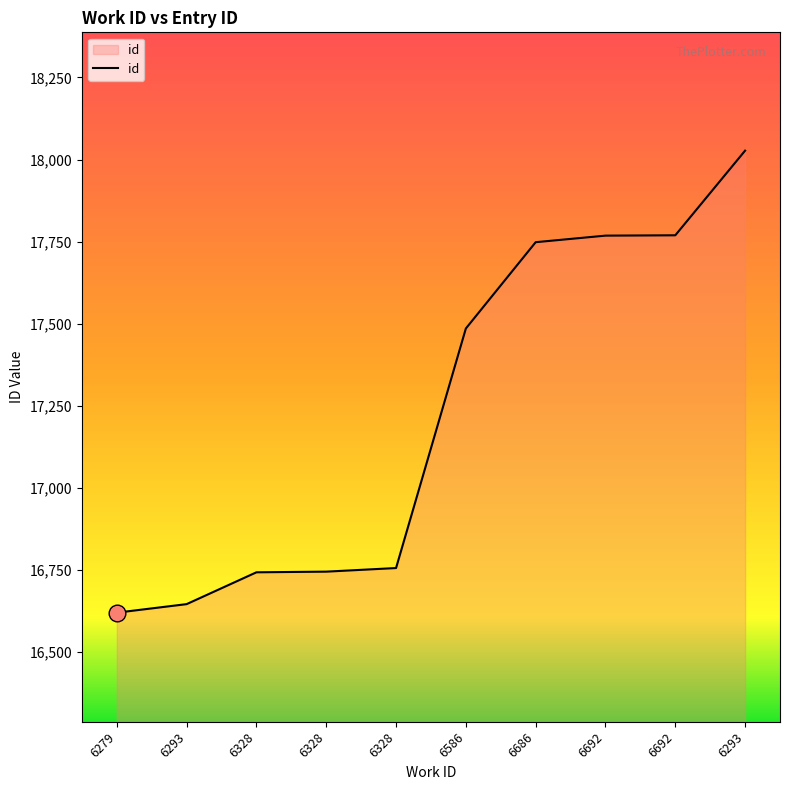

What is the difference between the values at 6586 and 6279?

866